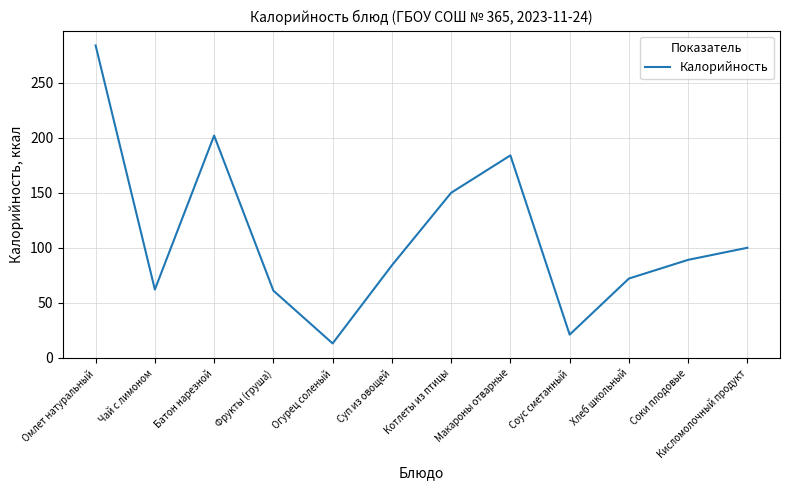

Between Соус сметанный and Чай с лимоном, which is larger?

Чай с лимоном